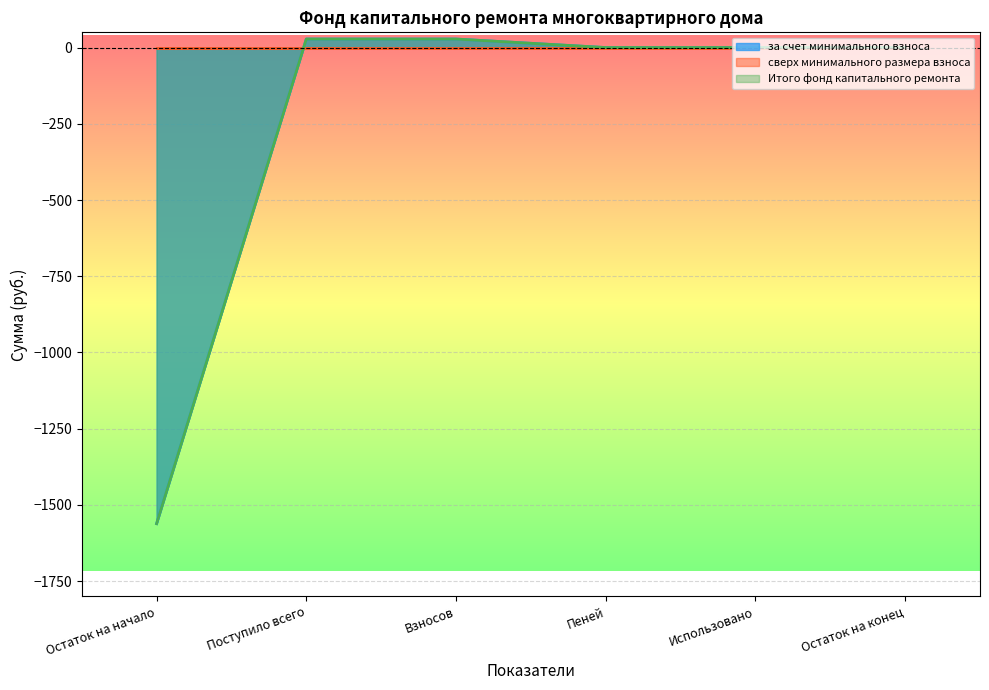

At how many categories does at least one series exceed -1548?

5